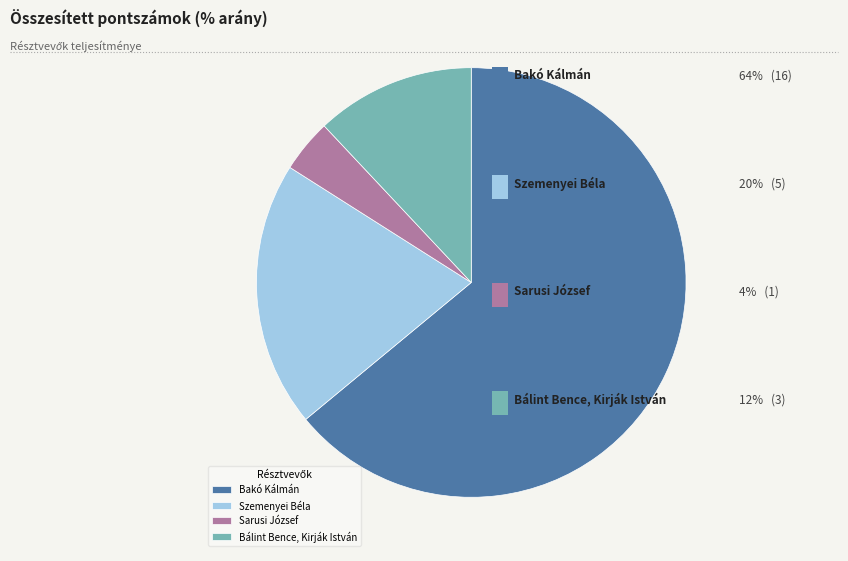

The Bakó Kálmán slice represents 59% of the pie. True or false?

False